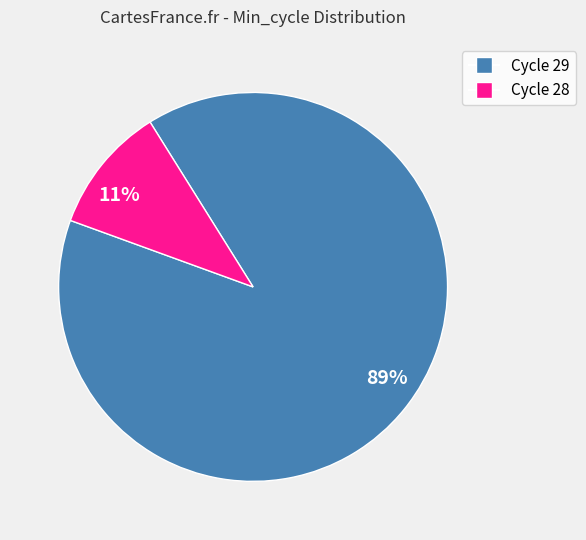

The 11% slice represents 11% of the pie. True or false?

True